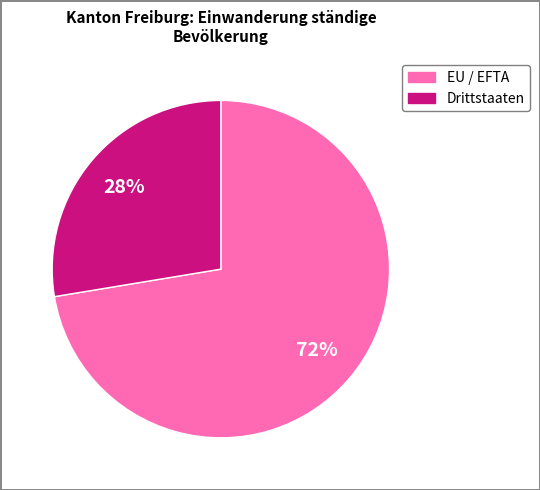

To the nearest percent, what is the average slice percentage?

50%